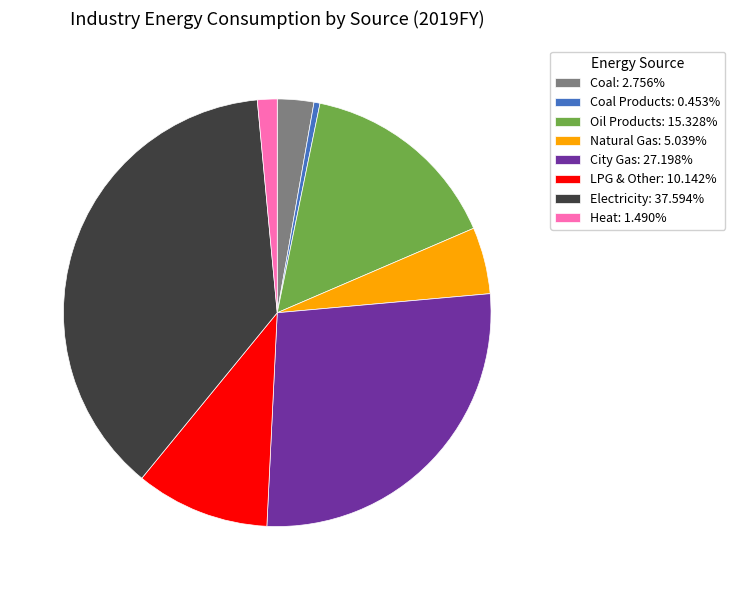

What is the ratio of the value at LPG & Other: 10.142% to the value at Coal: 2.756%?

3.7